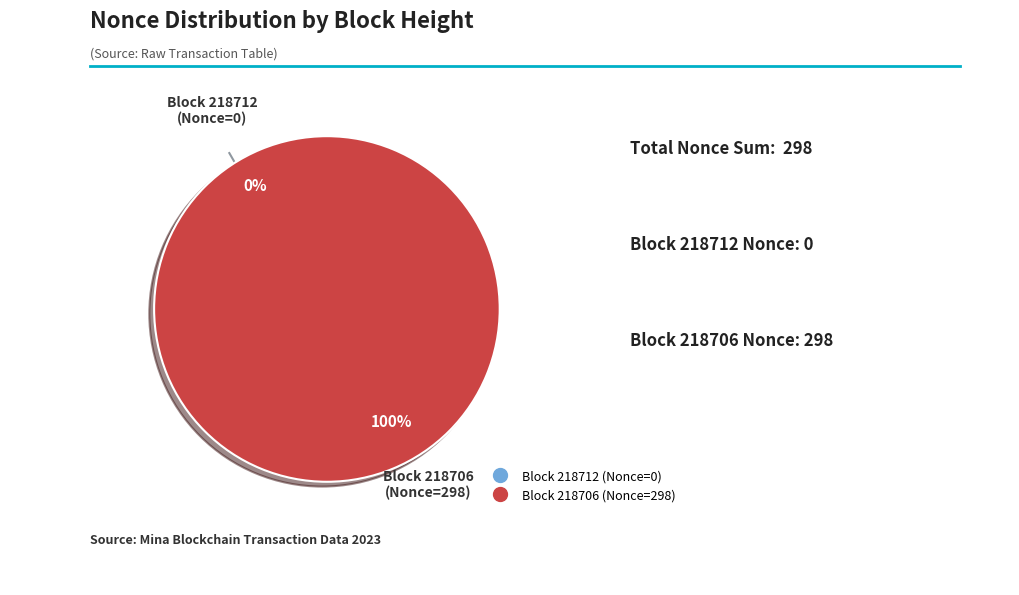

What is the smallest slice in the pie chart?

218712